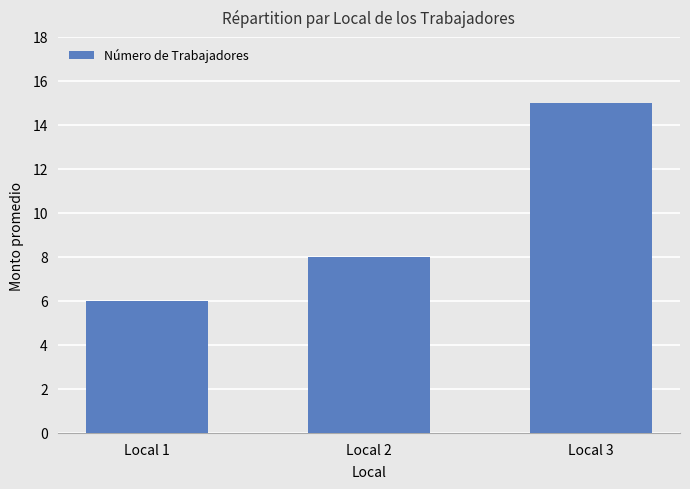

Between Local 1 and Local 3, which is larger?

Local 3